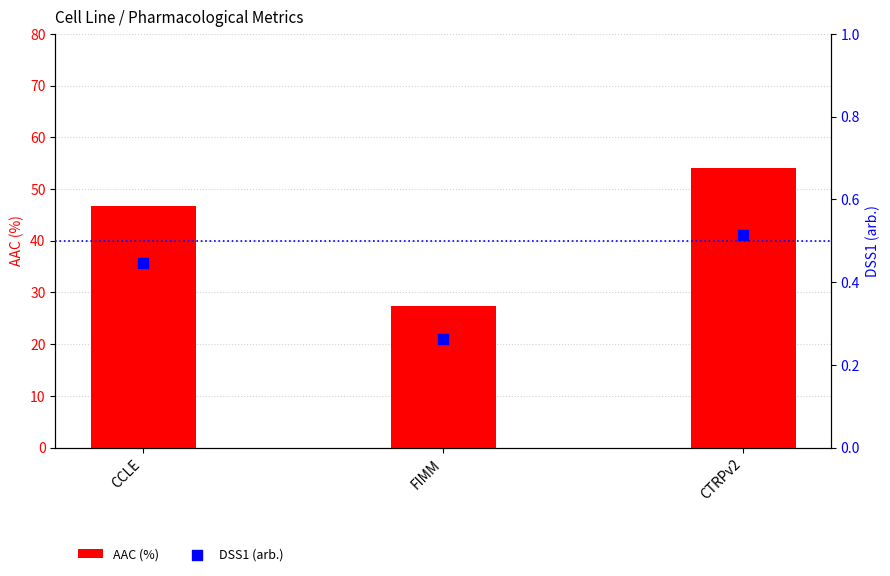

Which series has the largest Y range (max minus min)?

AAC (%)